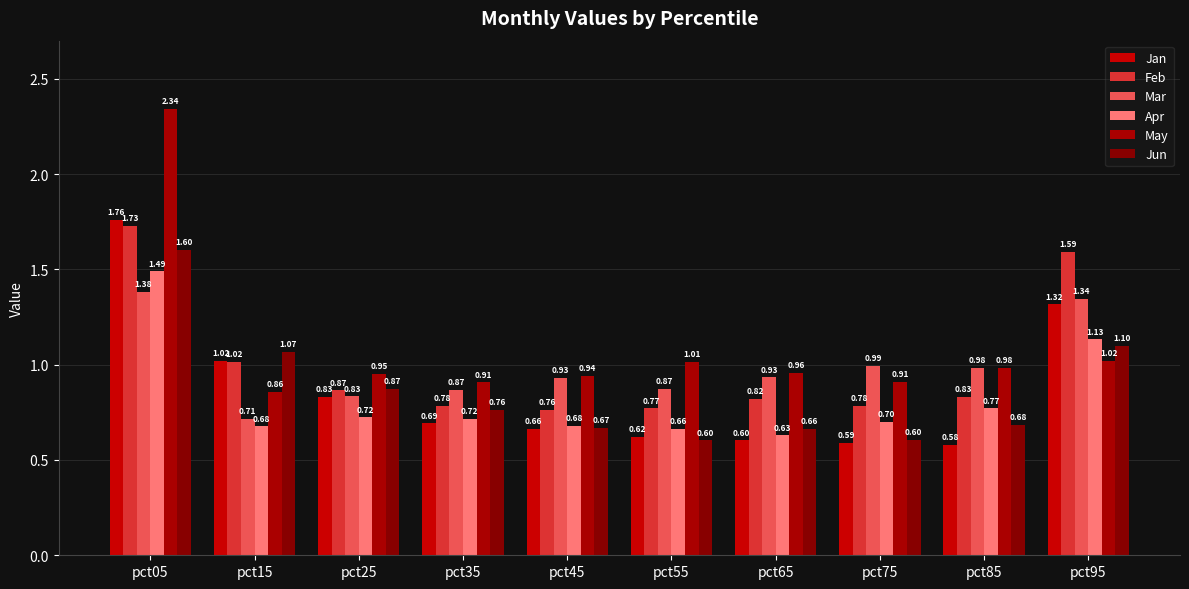

Are the bars grouped side by side (vs. stacked)?

Yes